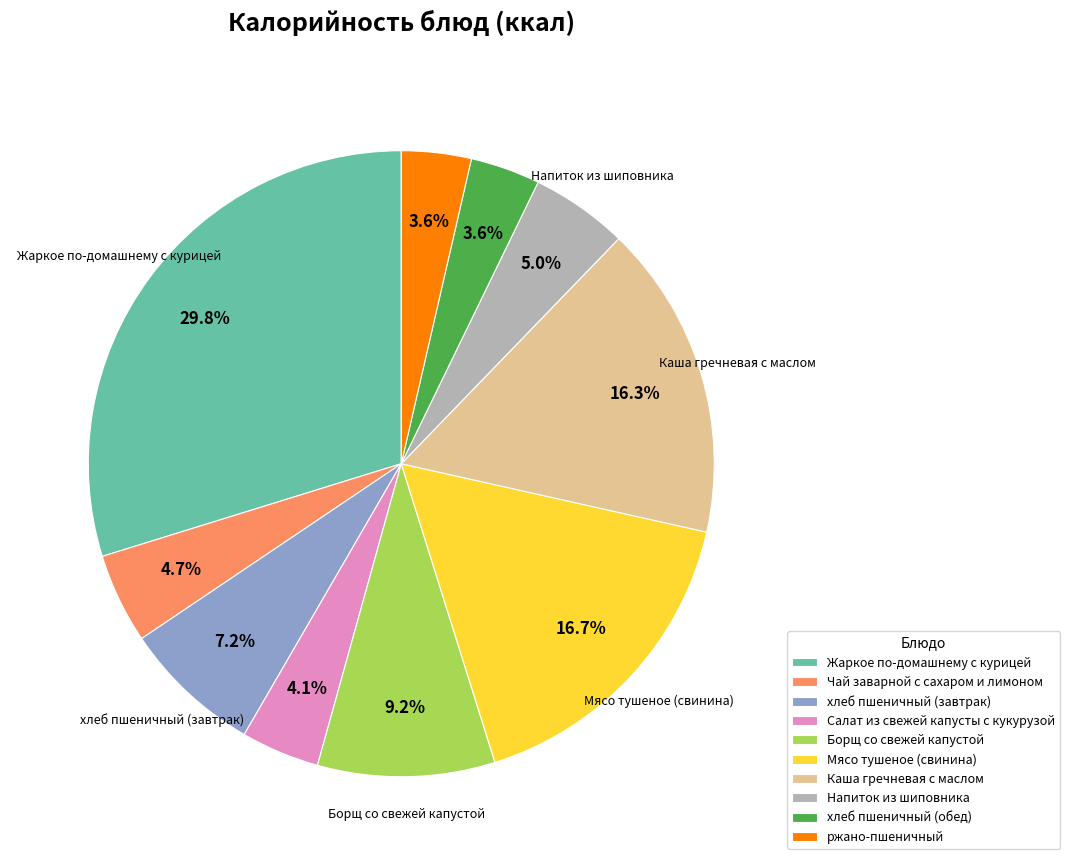

What is the total percentage of ржано-пшеничный and Напиток из шиповника?

8.6%